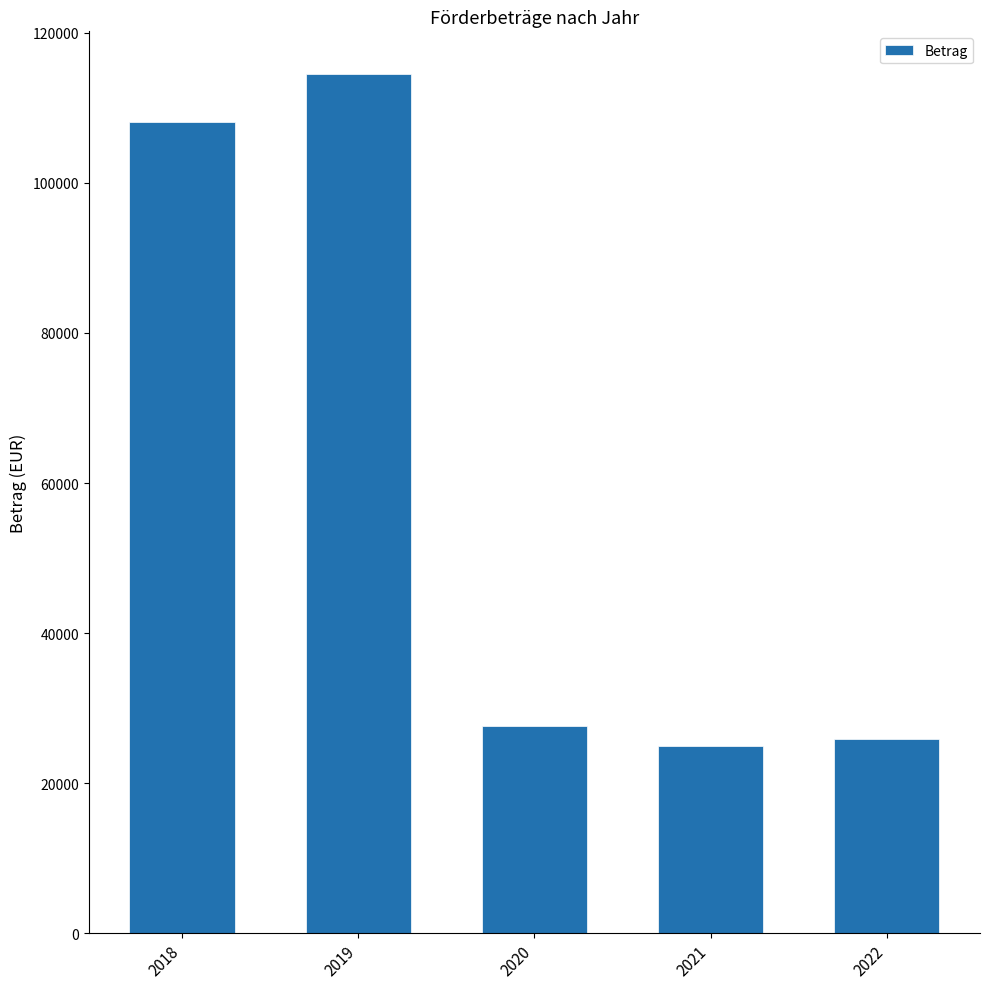

What is the sum of the values at 2020 and 2018?

135610